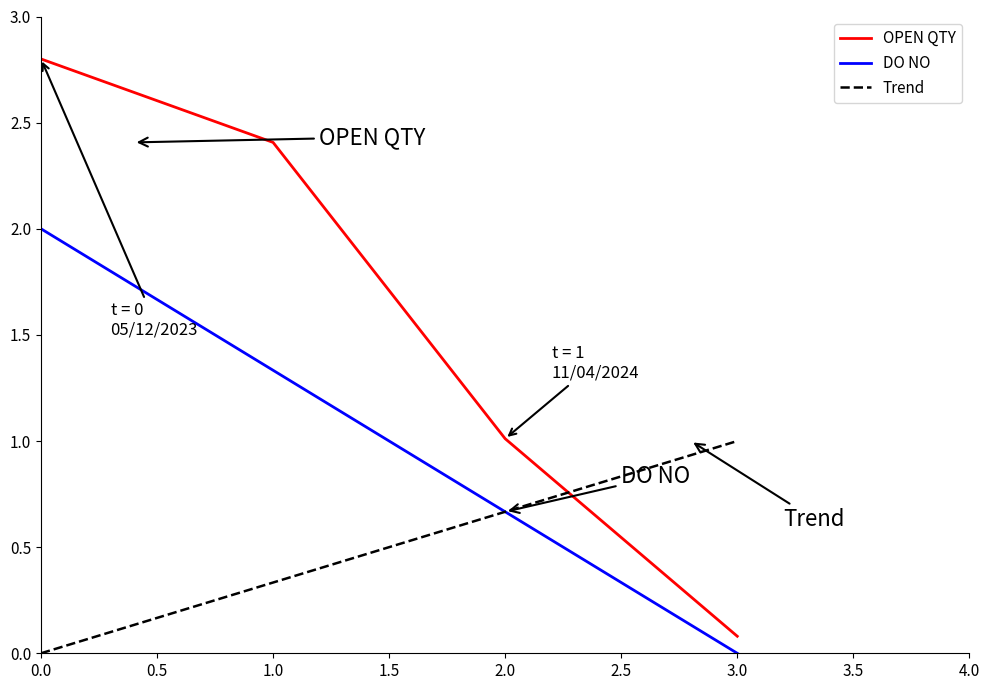

What is the maximum value shown in the chart?

2.8